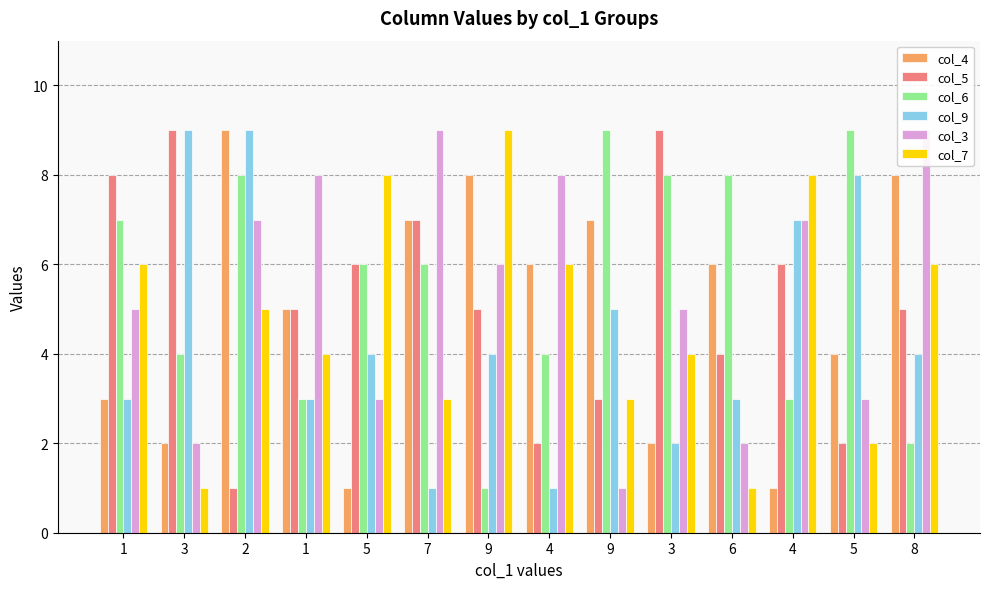

True or false: col_6 has a value of 5 at 1.

False